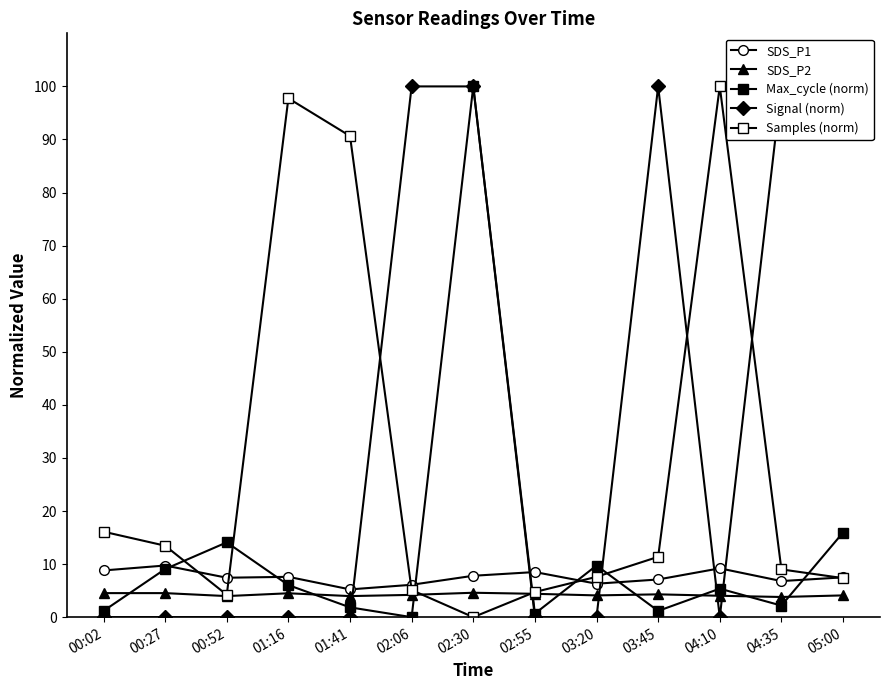

Reading left to right, extract all data points from this chart.

SDS_P1: 00:02=8.8	00:27=9.7	00:52=7.4	01:16=7.6	01:41=5.2	02:06=6.1	02:30=7.8	02:55=8.5	03:20=6.3	03:45=7.1	04:10=9.2	04:35=6.8	05:00=7.5
SDS_P2: 00:02=4.5	00:27=4.5	00:52=4.0	01:16=4.5	01:41=4.0	02:06=4.2	02:30=4.6	02:55=4.4	03:20=4.1	03:45=4.3	04:10=4.0	04:35=3.8	05:00=4.1
Max_cycle (norm): 00:02=1.2	00:27=9.1	00:52=14.1	01:16=6.0	01:41=1.8	02:06=0.0	02:30=100.0	02:55=0.7	03:20=9.7	03:45=1.2	04:10=5.4	04:35=2.2	05:00=15.9
Signal (norm): 00:02=0.0	00:27=0.0	00:52=0.0	01:16=0.0	01:41=0.0	02:06=100.0	02:30=100.0	02:55=0.0	03:20=0.0	03:45=100.0	04:10=0.0	04:35=100.0	05:00=100.0
Samples (norm): 00:02=16.1	00:27=13.5	00:52=4.2	01:16=97.8	01:41=90.7	02:06=5.1	02:30=0.0	02:55=4.7	03:20=7.6	03:45=11.4	04:10=100.0	04:35=9.0	05:00=7.4